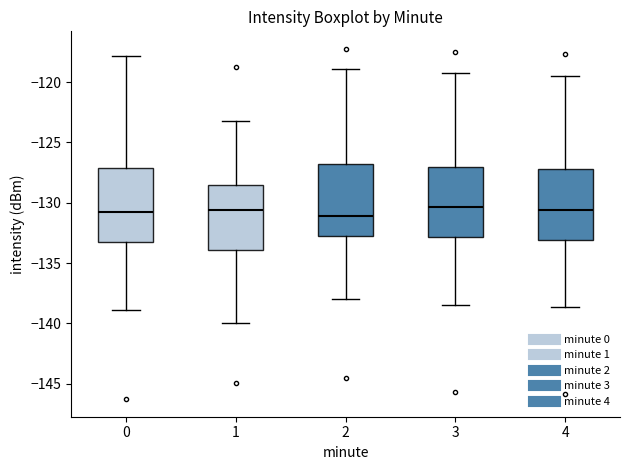

Reading left to right, read every box against the y-axis: the position of its median line, the range the box covers, and the ends of its whiskers. The values are not printed on the chart, so give them approximately, as read against the axis.

0: median -131.0, box -133.0 to -127.0, whiskers -139.0 to -118.0
1: median -130.5, box -134.0 to -128.5, whiskers -140.0 to -123.5
2: median -131.0, box -132.5 to -127.0, whiskers -138.0 to -119.0
3: median -130.5, box -133.0 to -127.0, whiskers -138.5 to -119.0
4: median -130.5, box -133.0 to -127.0, whiskers -138.5 to -119.5